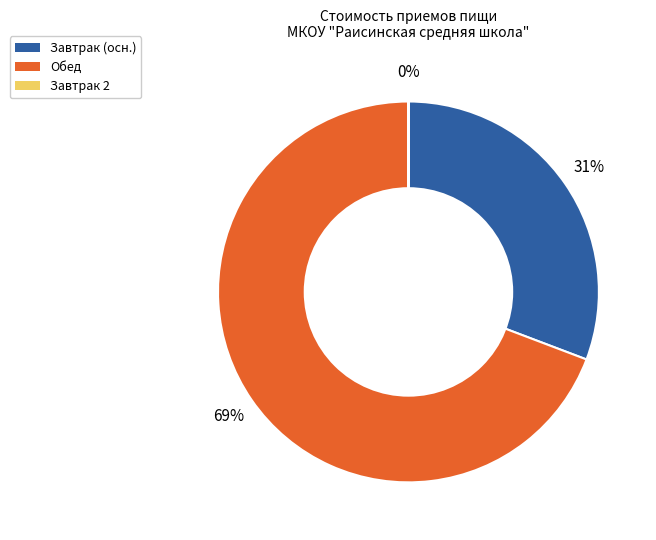

To the nearest percent, what is the difference between the largest and smallest slice percentages?

69%